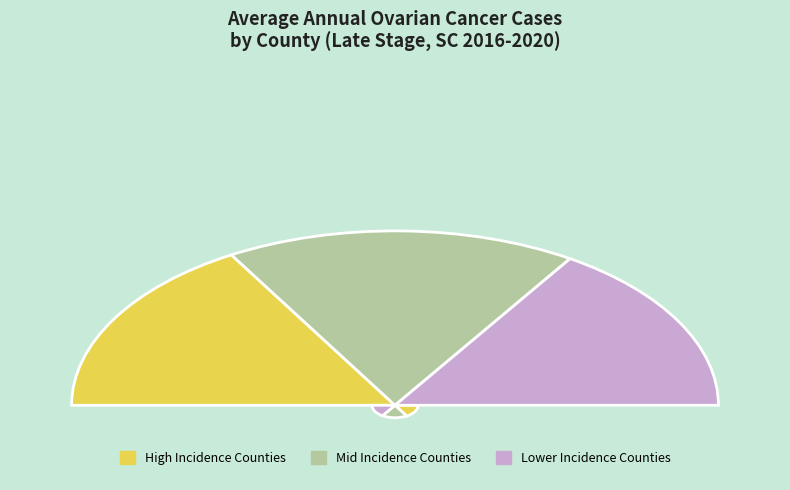

Is it true that Berkeley County is 17% of the pie?

False